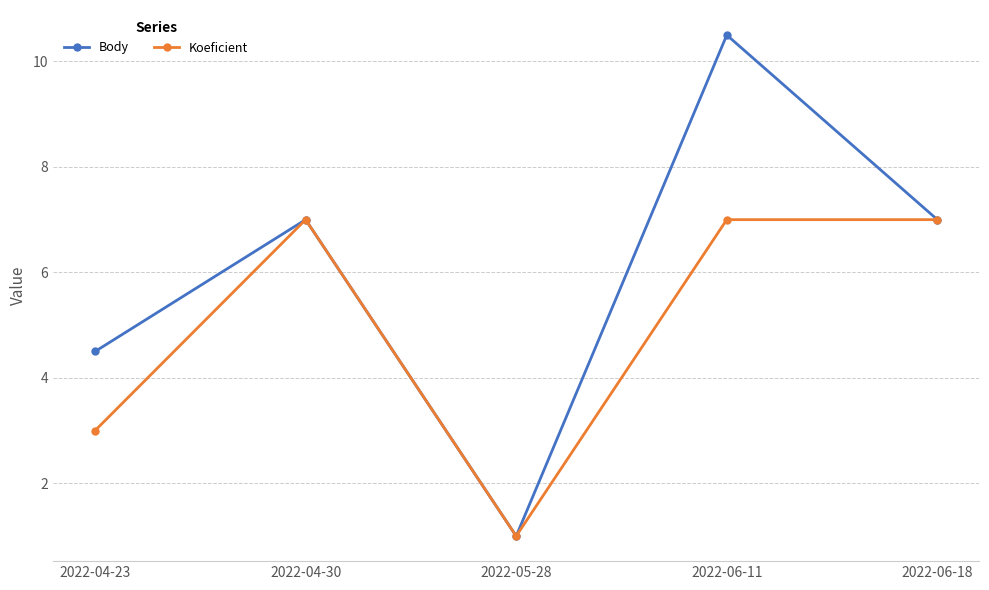

Between 2022-05-28 and 2022-06-11, which series saw the biggest shift?

Body